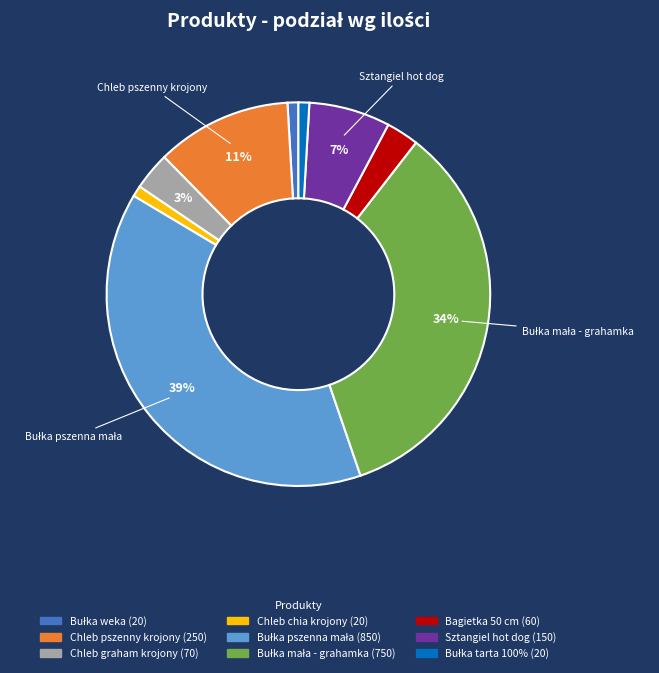

To the nearest percent, what portion does Chleb chia krojony represent?

1%